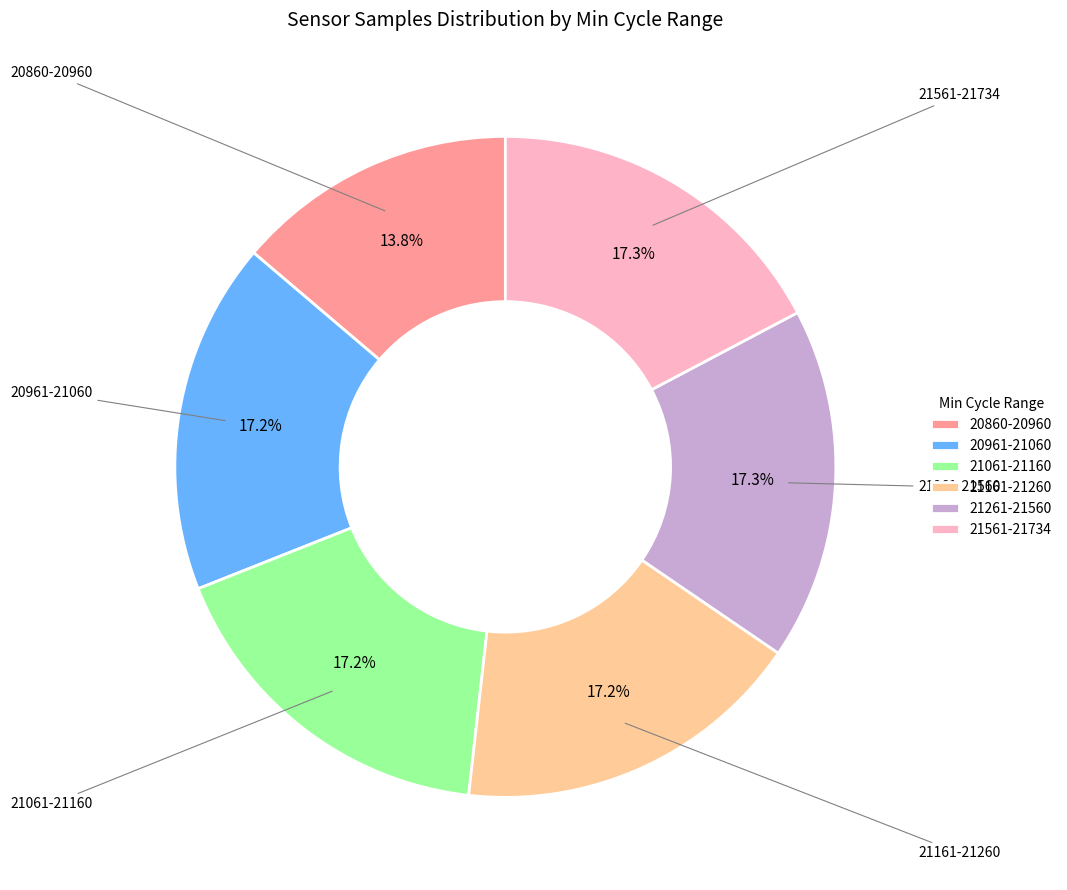

What is the smallest slice in the pie chart?

20860-20960